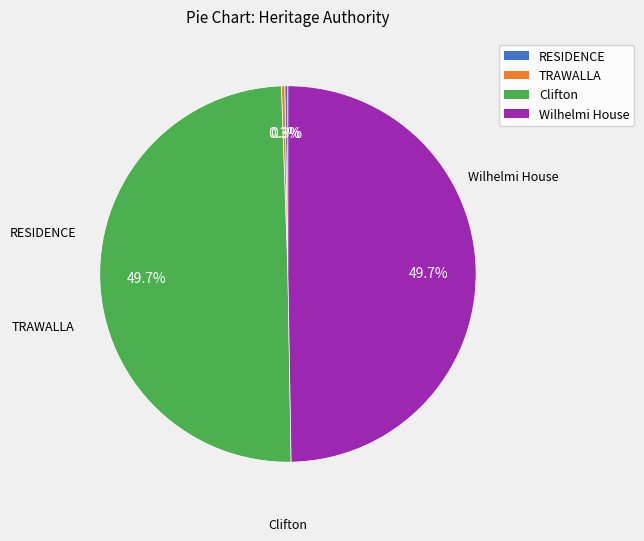

What is the total percentage of Clifton and TRAWALLA?

50.0%